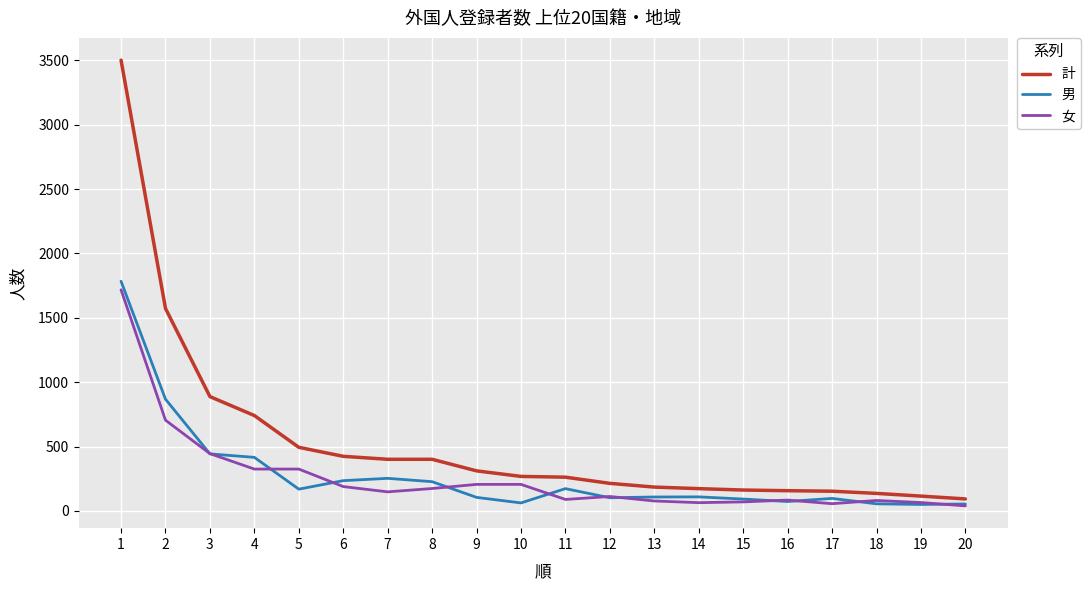

The value of 計 at 14 is 173. True or false?

True